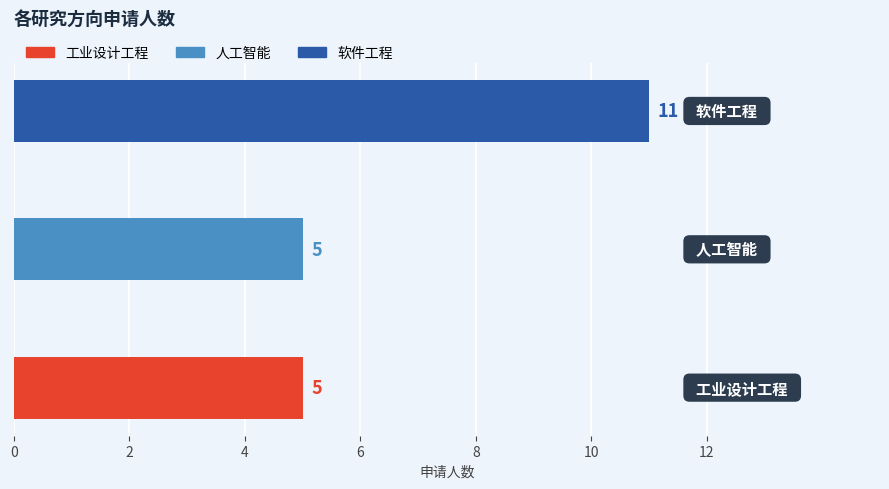

How many values are between 5 and 11?

3